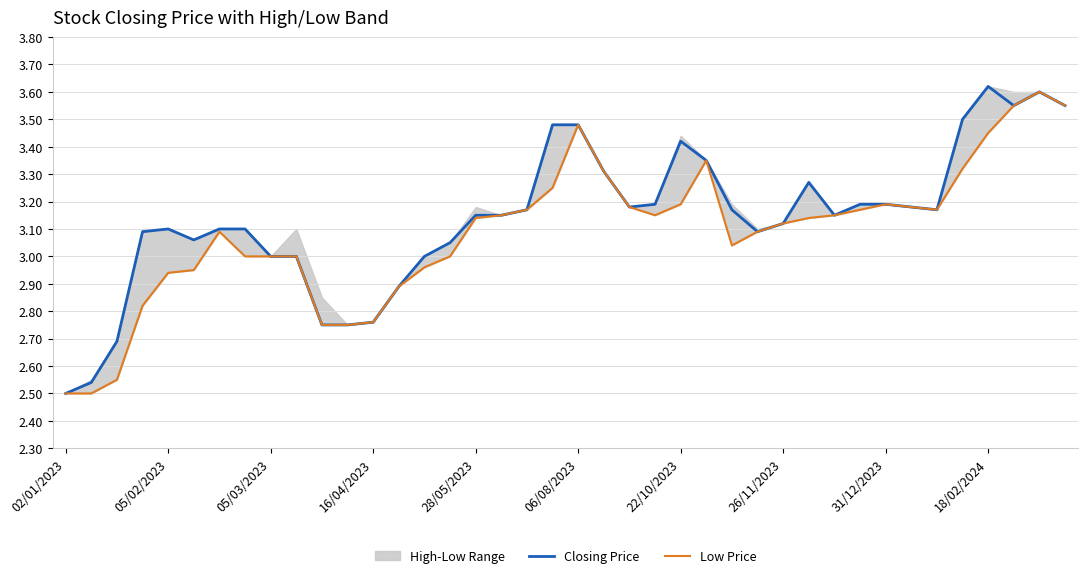

True or false: Closing Price has more than 2 interior local peaks.

True